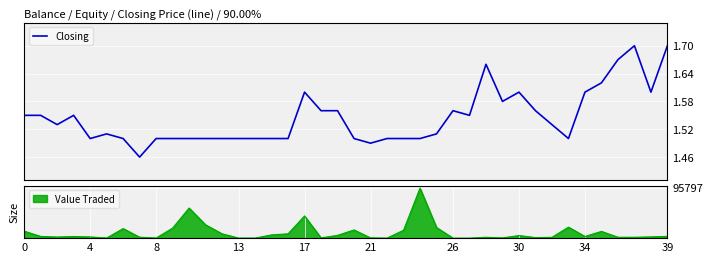

How many lines are shown in the chart?

1